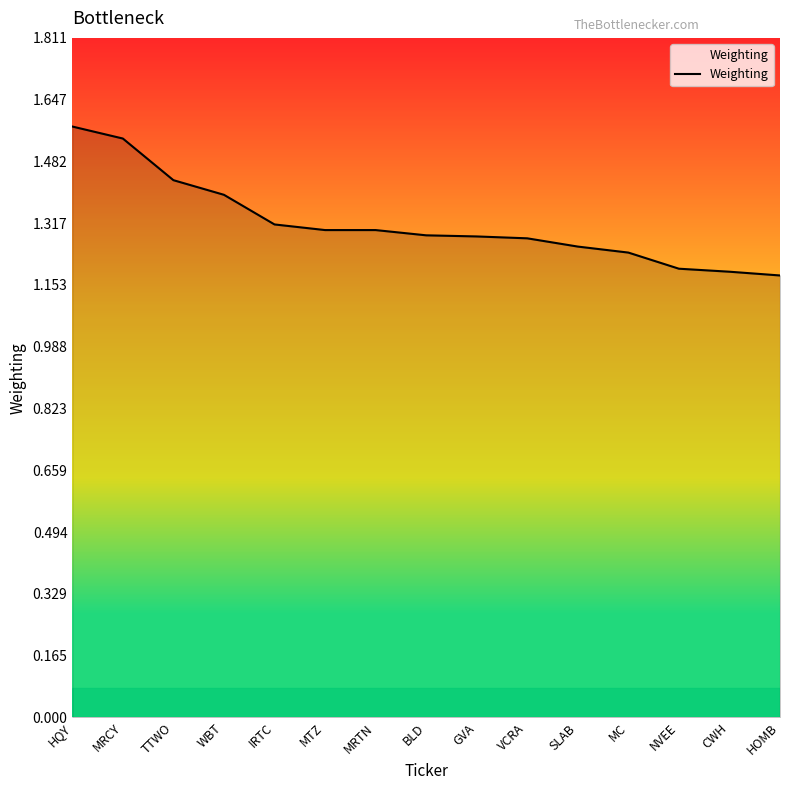

Approximately how many times larger is the value at NVEE compared to MC?

1.0